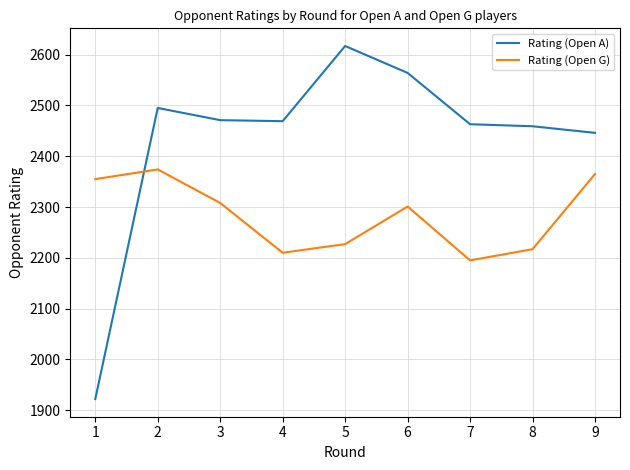

What are all the series names shown in the legend?

Rating (Open A), Rating (Open G)